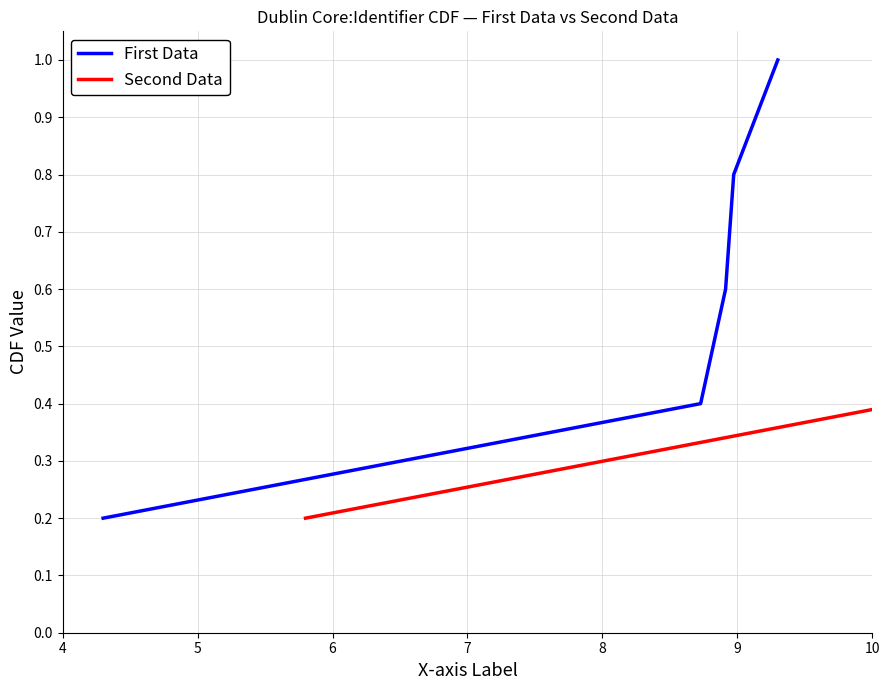

What is the difference between the maximum and second lowest values in the First Data series?

0.6